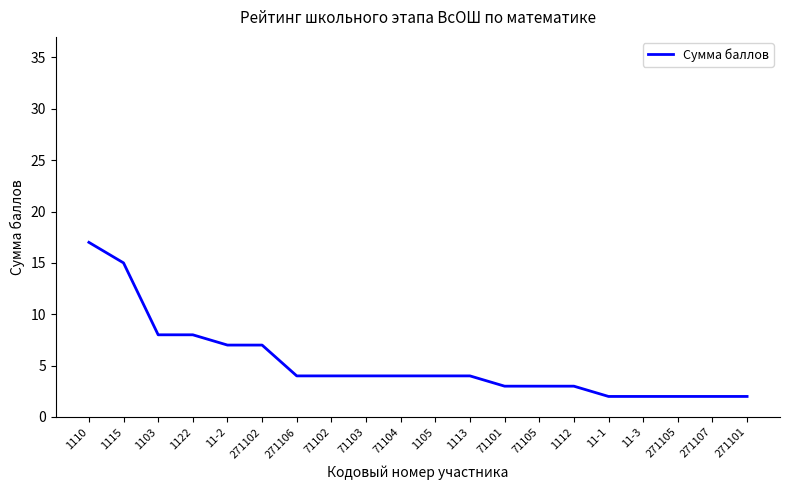

At which category does the chart reach its peak across all series?

1110